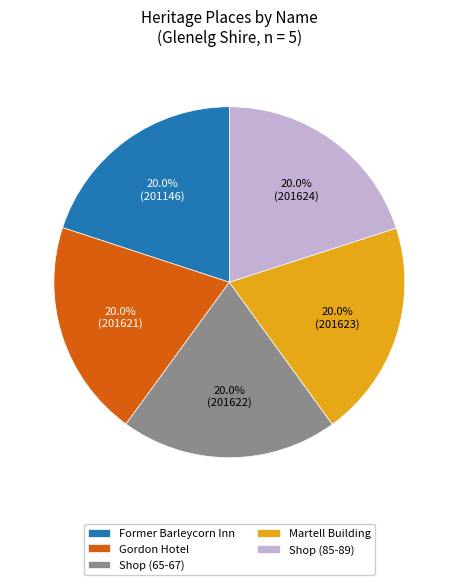

The Martell Building slice represents 20% of the pie. True or false?

True